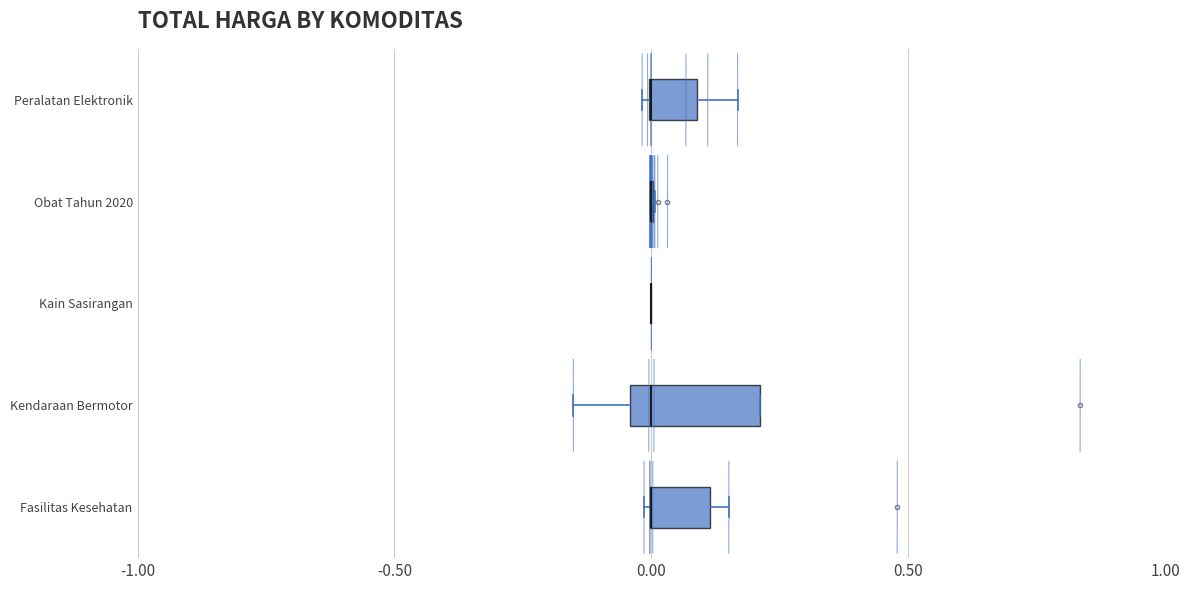

Comparing the boxes themselves (not the whiskers), which one is the widest?

Kendaraan Bermotor